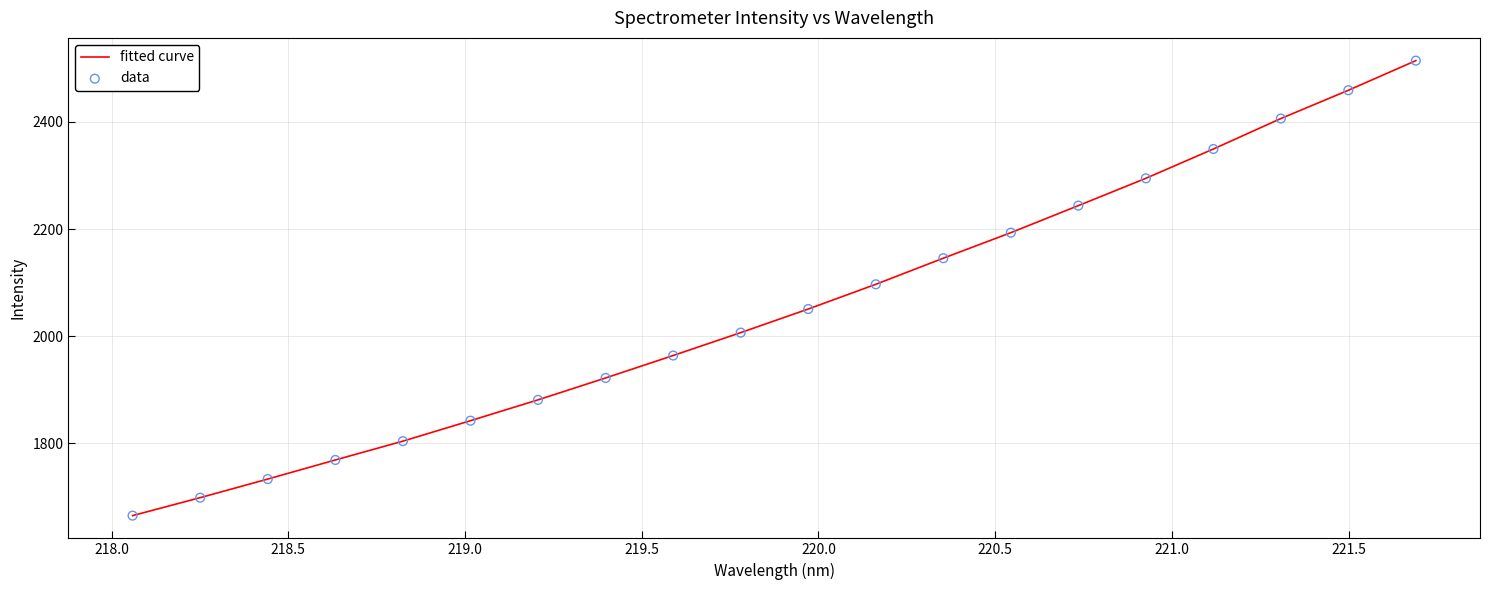

What is the minimum value shown in the chart?

1664.8